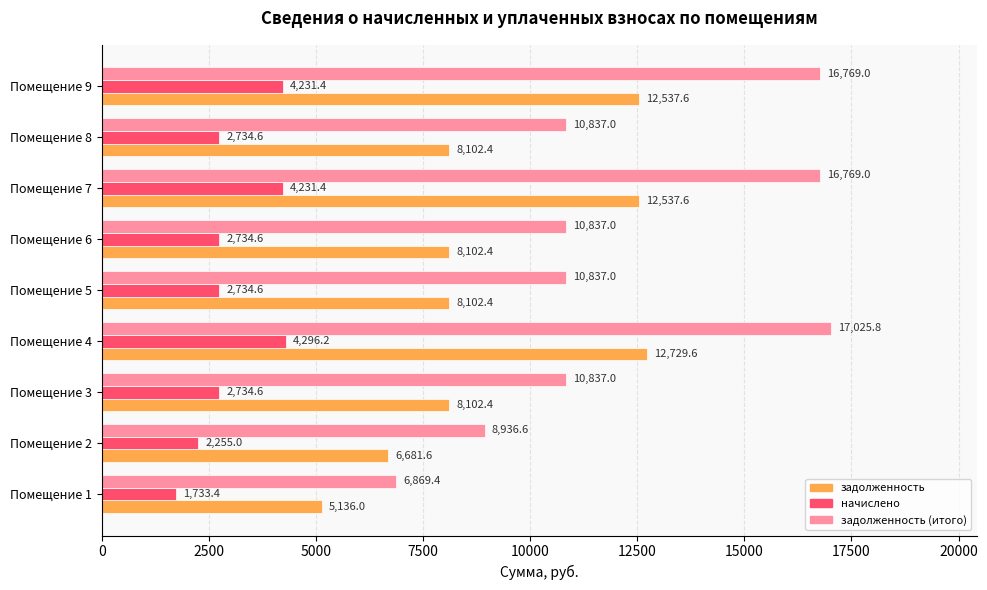

What is the difference between the highest and lowest values at Помещение 6?

8102.4